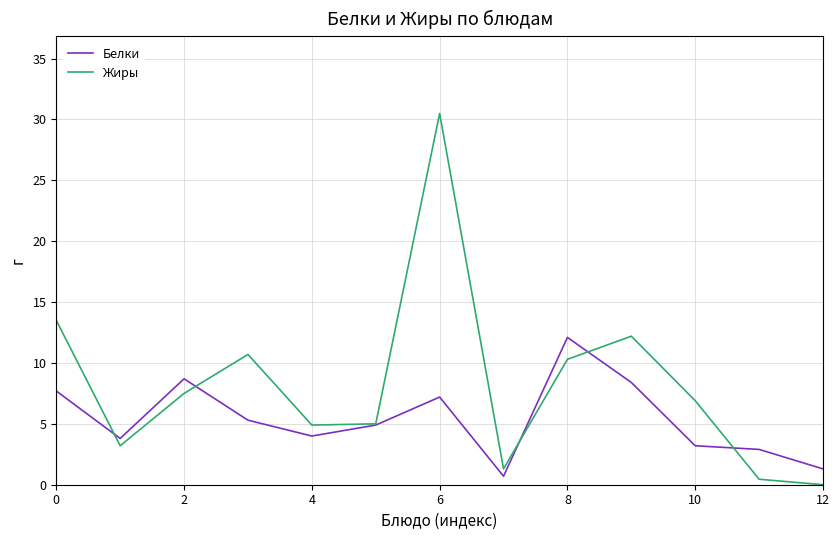

Does the chart display data point markers on the line(s)?

No